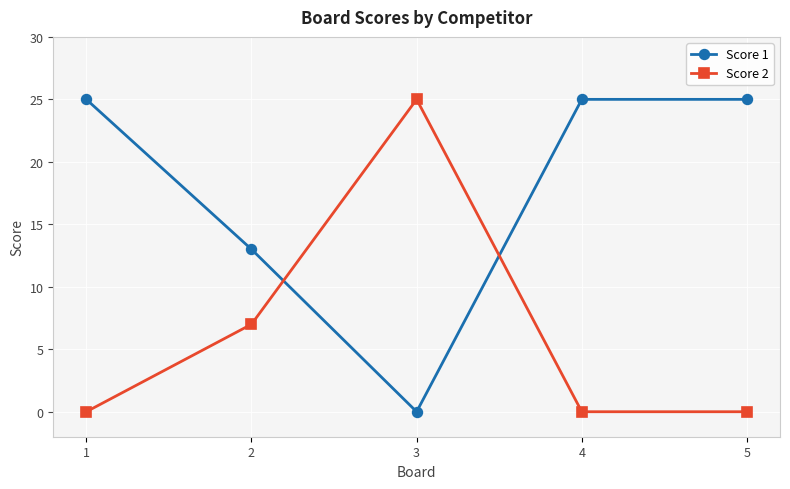

What is the greatest value displayed?

25